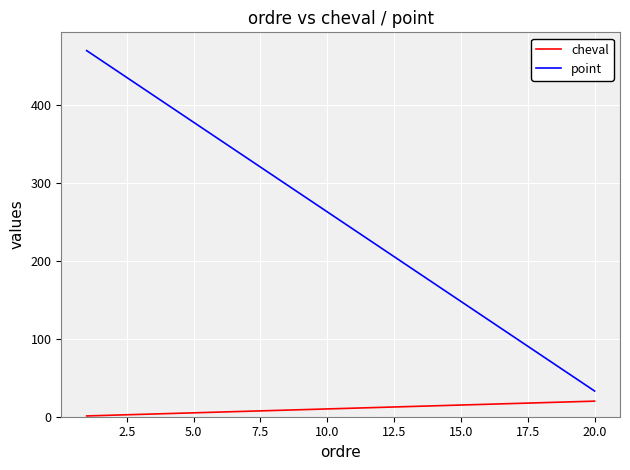

True or false: point and cheval cross at least once.

False